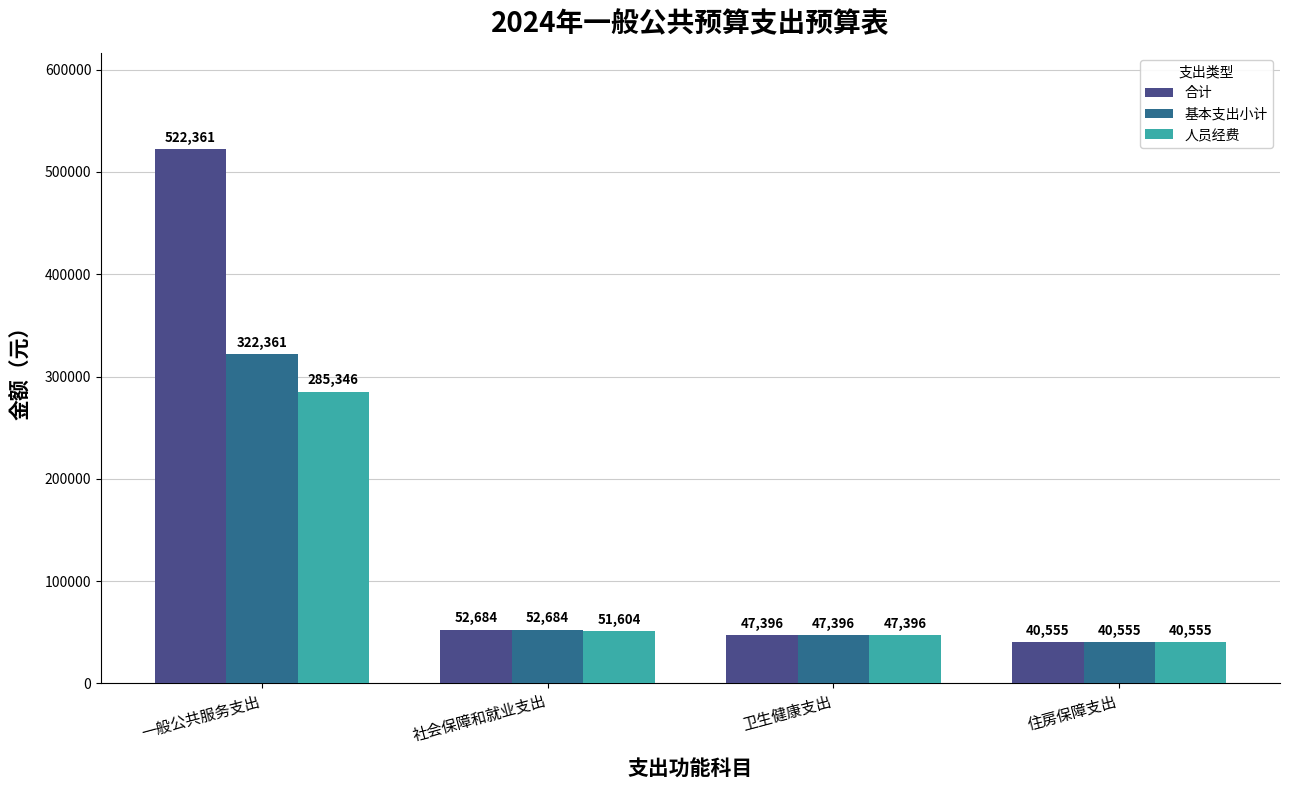

What is the minimum value for 基本支出小计?

40555.4